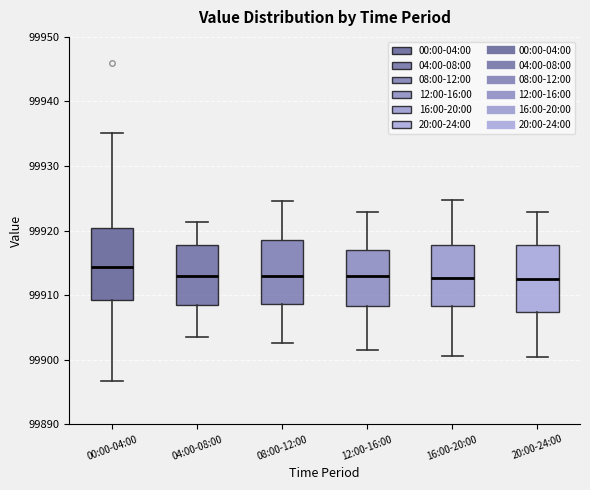

Reading left to right, read every box against the y-axis: the position of its median line, the range the box covers, and the ends of its whiskers. The values are not printed on the chart, so give them approximately, as read against the axis.

00:00-04:00: median 99914, box 99909 to 99920, whiskers 99897 to 99935
04:00-08:00: median 99913, box 99908 to 99918, whiskers 99904 to 99921
08:00-12:00: median 99913, box 99909 to 99918, whiskers 99903 to 99925
12:00-16:00: median 99913, box 99908 to 99917, whiskers 99902 to 99923
16:00-20:00: median 99913, box 99908 to 99918, whiskers 99901 to 99925
20:00-24:00: median 99913, box 99907 to 99918, whiskers 99900 to 99923